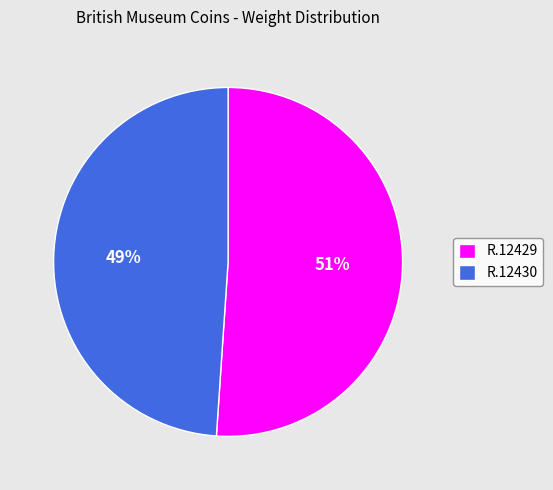

Do R.12430 and R.12429 together represent more than half of the pie?

Yes